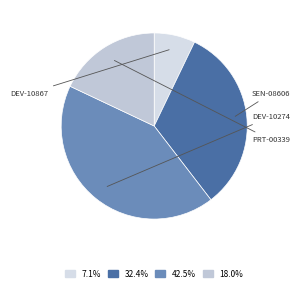

Does any single category account for the majority?

No